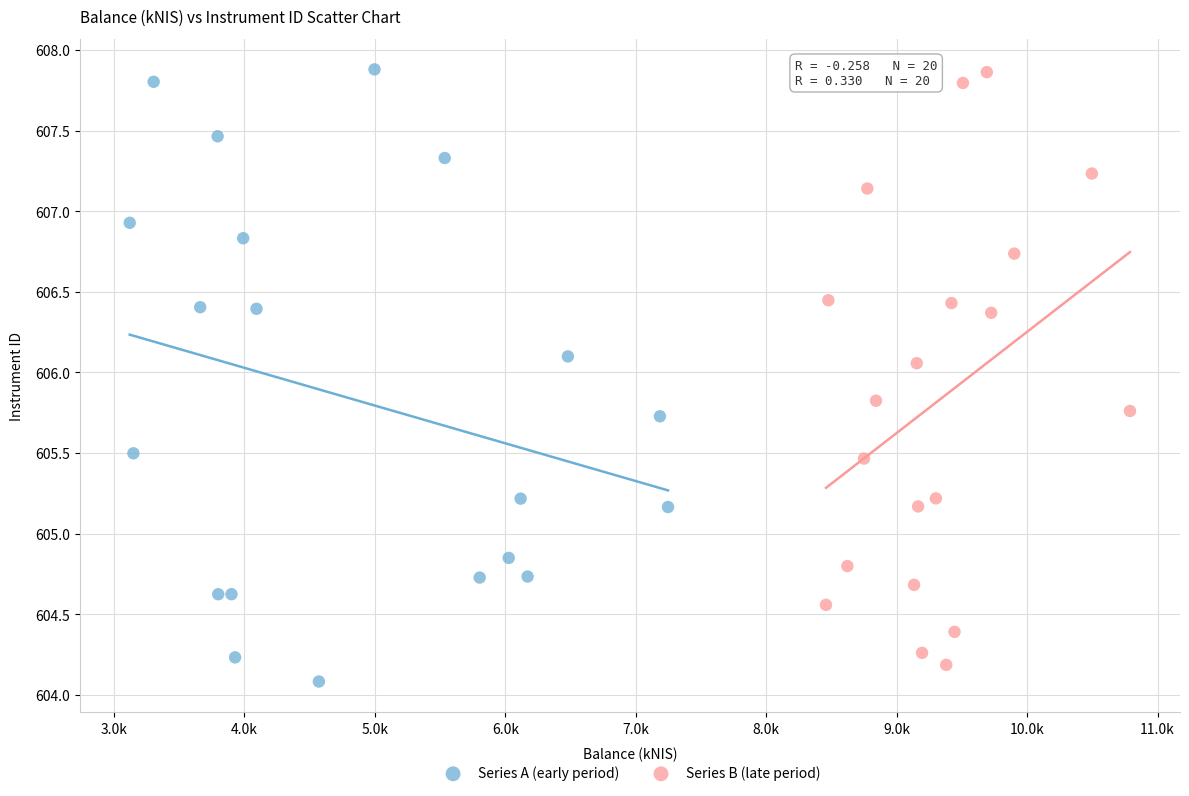

What are all the series names shown in the legend?

Series A (early period), Series B (late period)